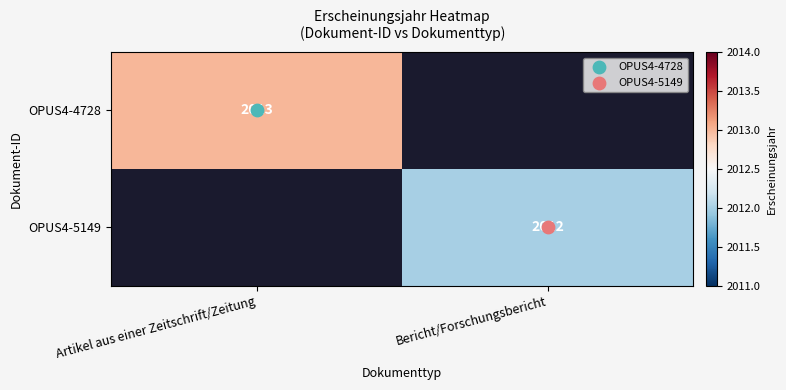

Which series has the largest total across all categories?

OPUS4-4728